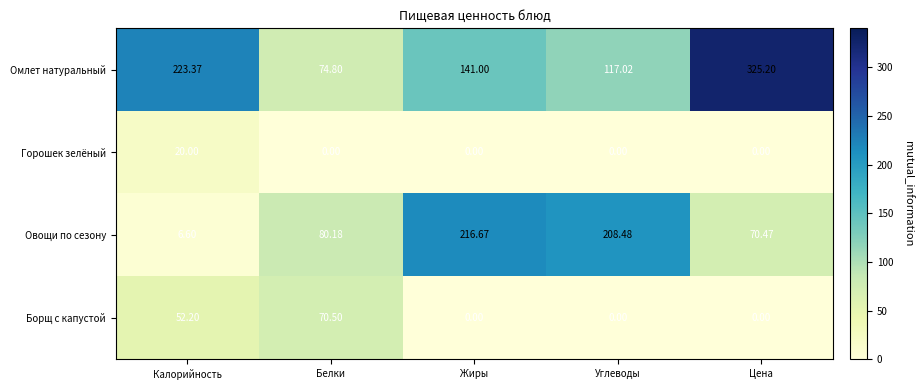

Where is Овощи по сезону nearest to the value 111?

Белки